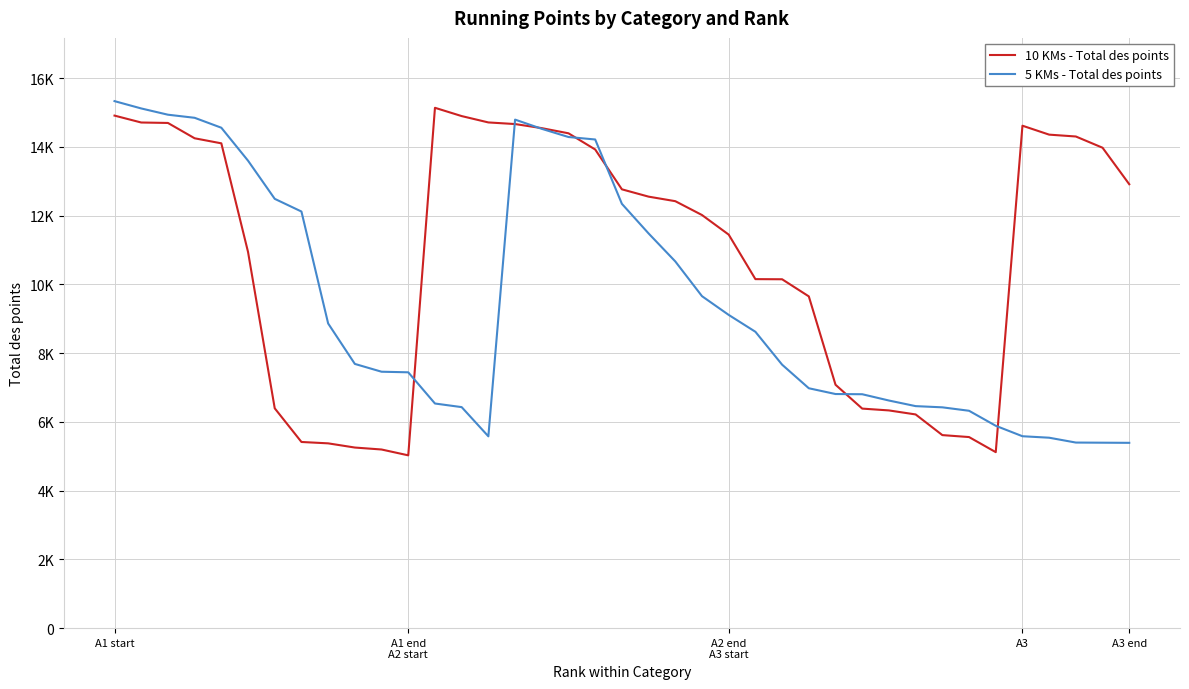

How many times do 5 KMs - Total des points and 10 KMs - Total des points cross each other?

7